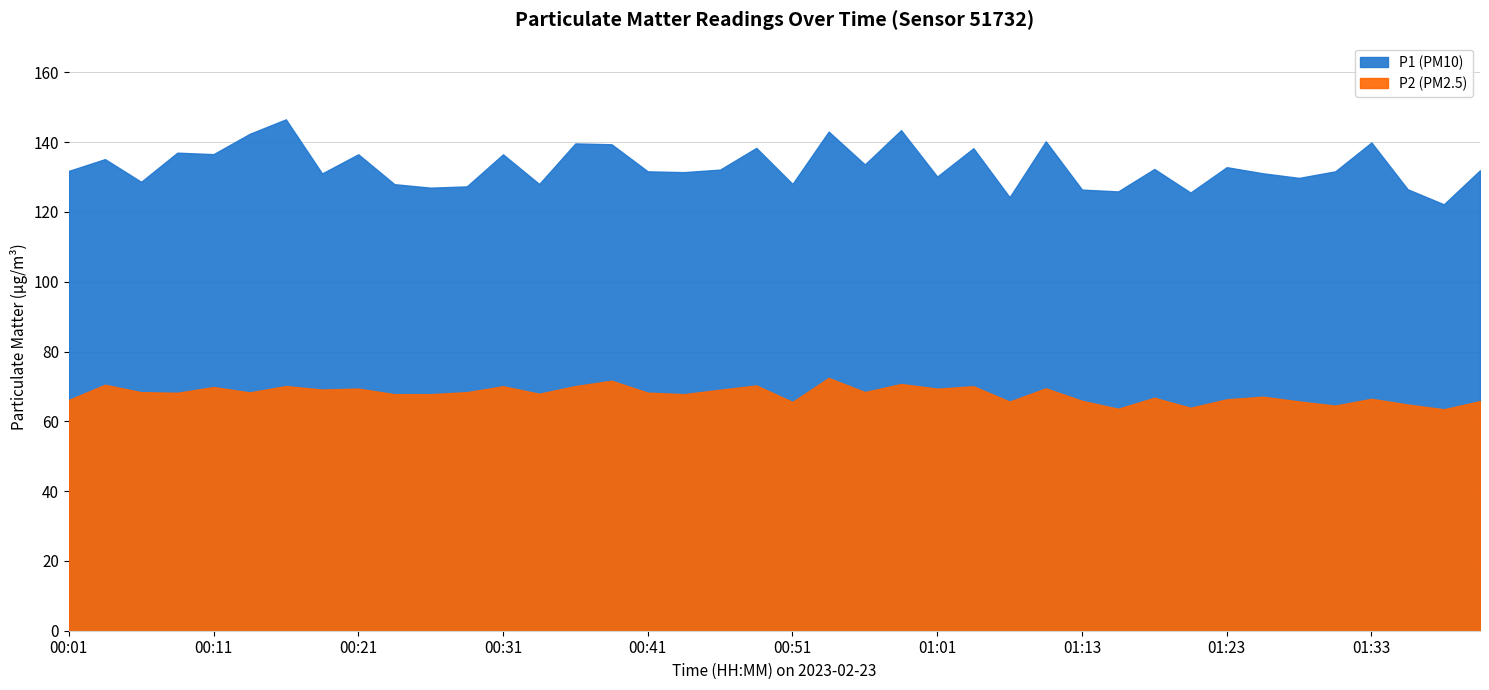

What is the label of the 11th point from the left?

00:26